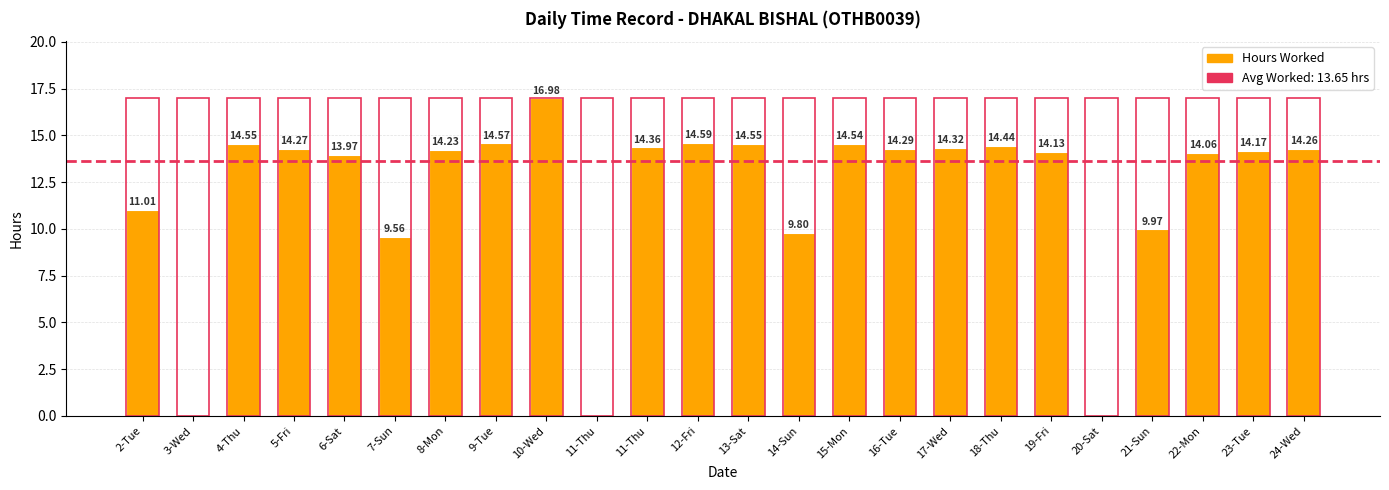

How many bars are there in total?

48